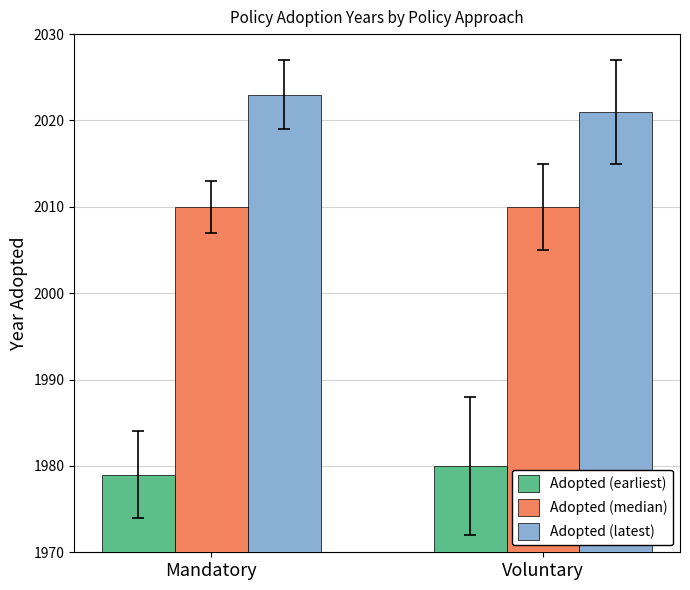

Reading left to right, list all the values displayed in this chart.

Adopted (earliest): Mandatory=1979	Voluntary=1980
Adopted (median): Mandatory=2010	Voluntary=2010
Adopted (latest): Mandatory=2023	Voluntary=2021